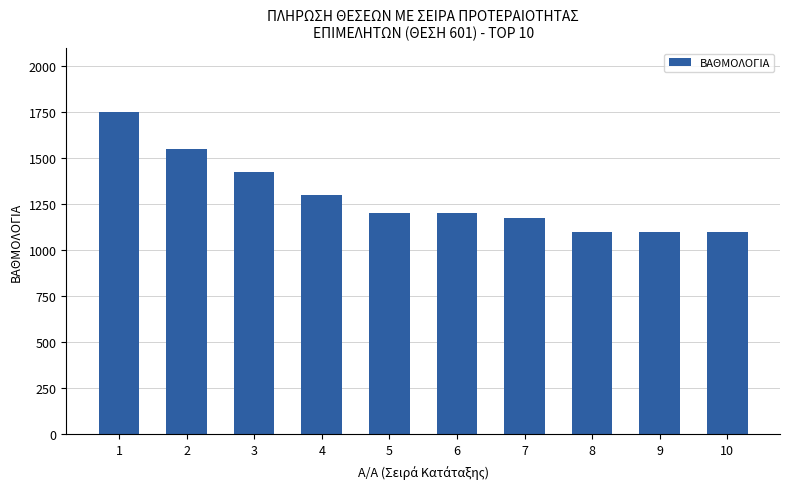

Is it true that the value at 8 is 1100?

True